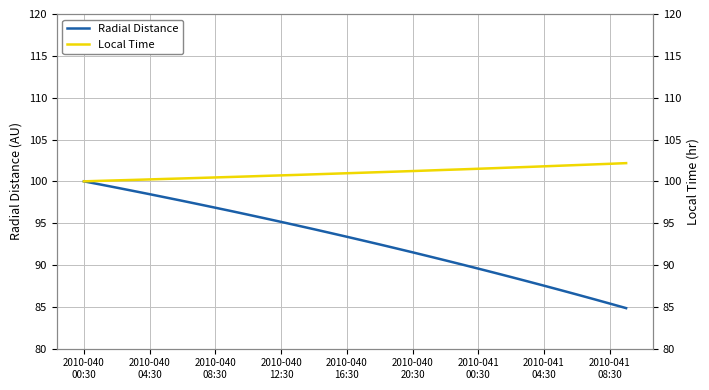

What is the lowest value of the Radial Distance series?

84.8